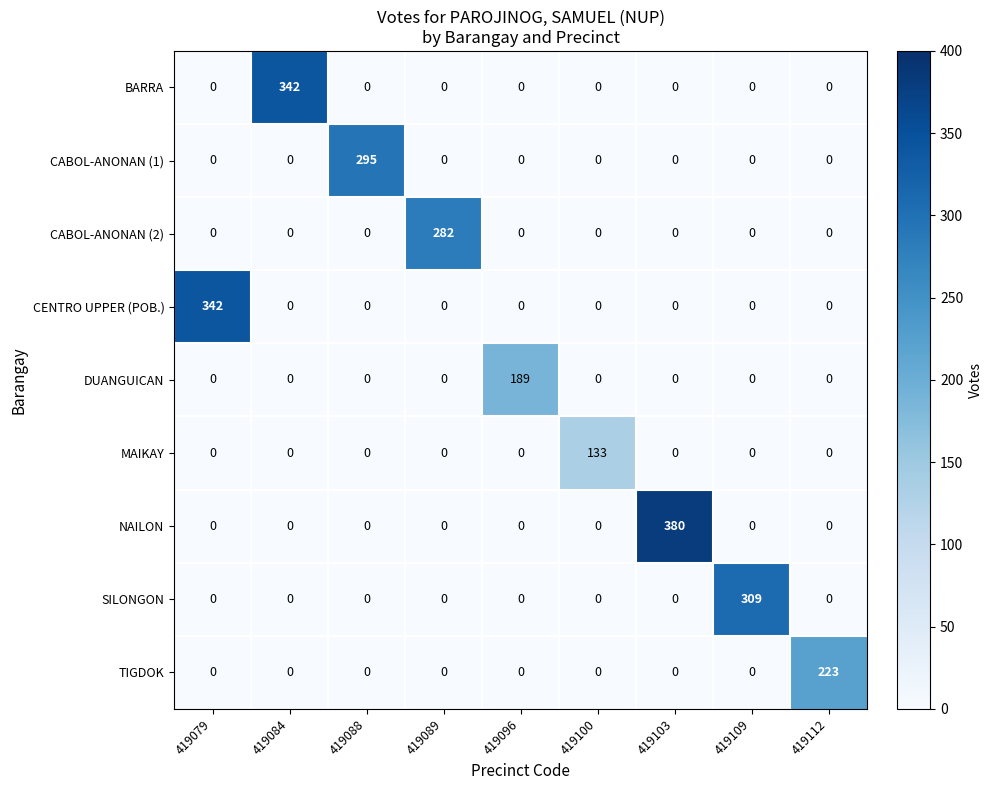

The CABOL-ANONAN (2) series shows -165 at 419096. True or false?

False